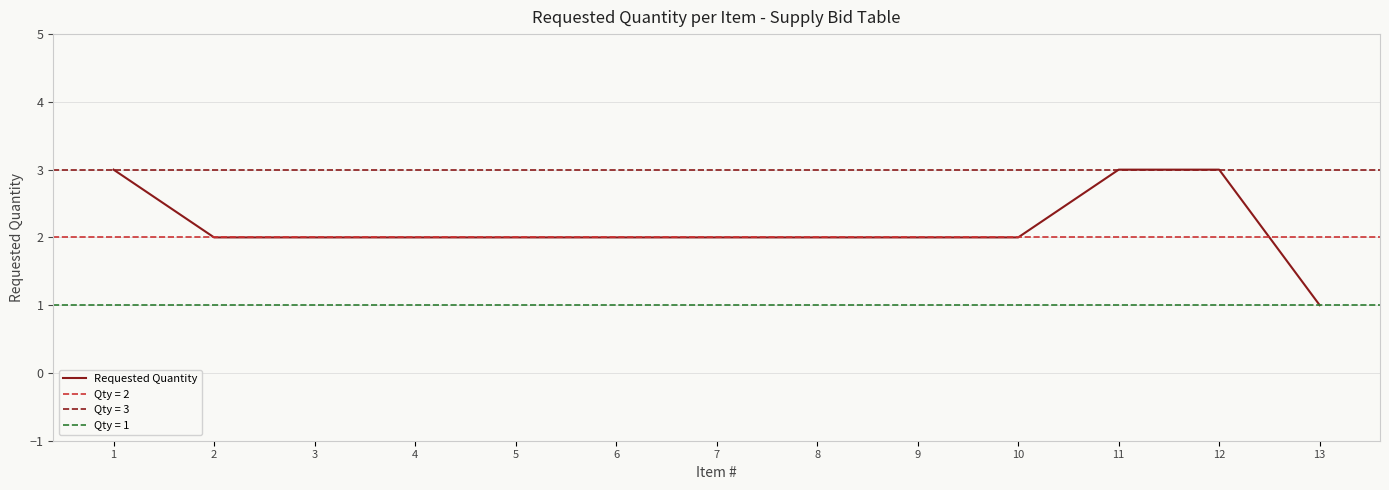

Approximately how many times larger is the value at 12 compared to 2?

1.5